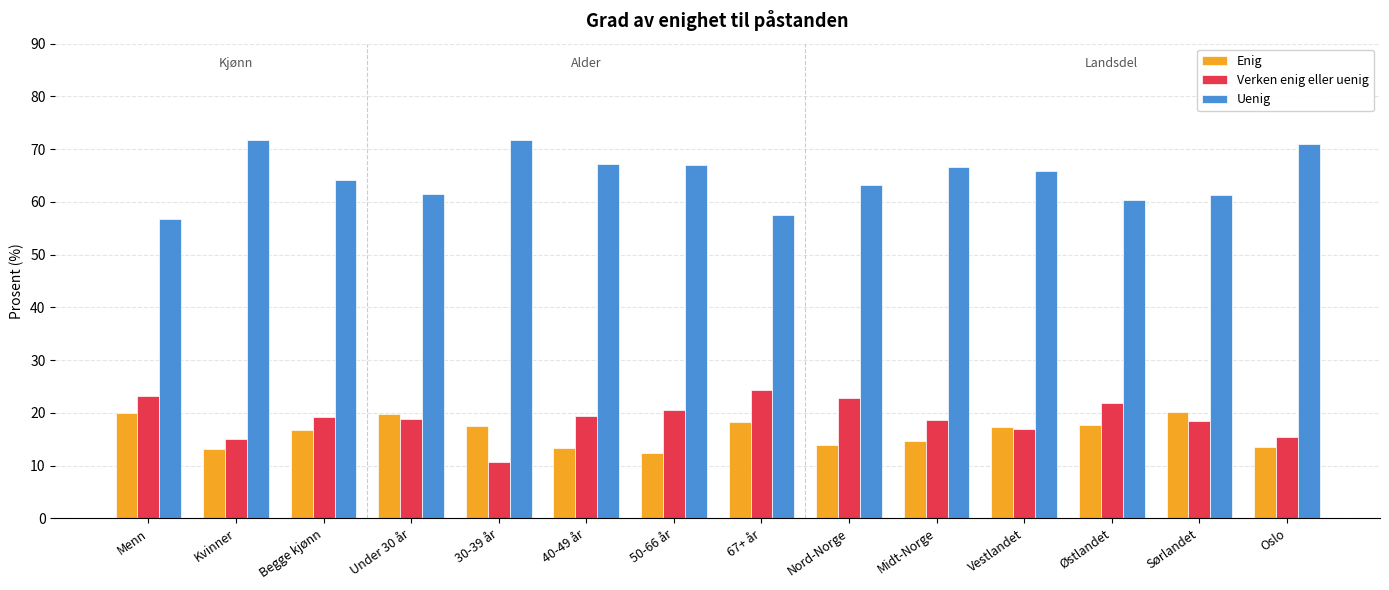

What are all the series names shown in the legend?

Enig, Verken enig eller uenig, Uenig